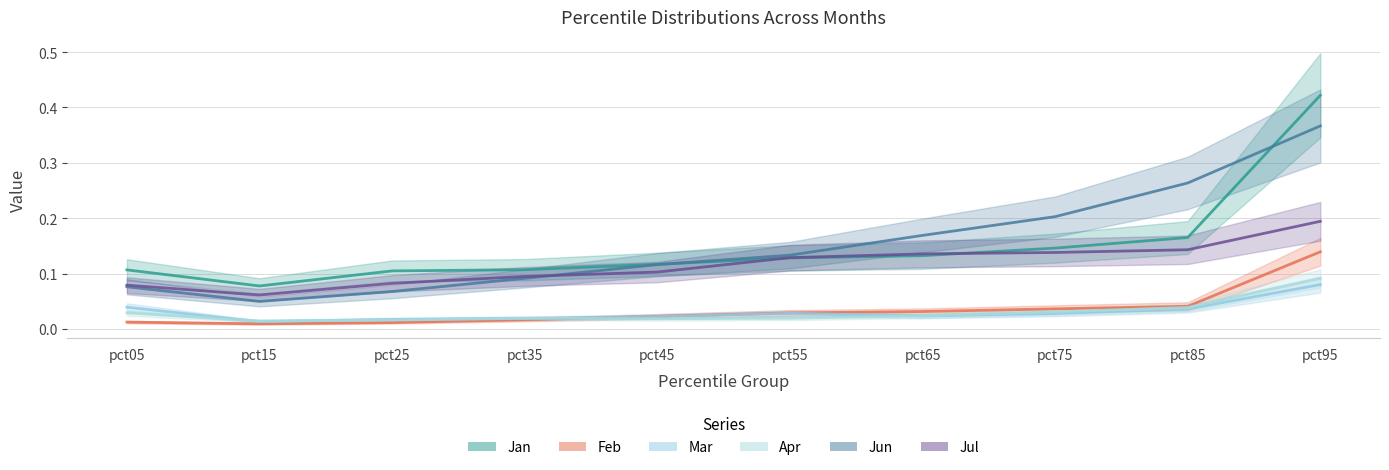

Is this an area chart (filled region under the line)?

No